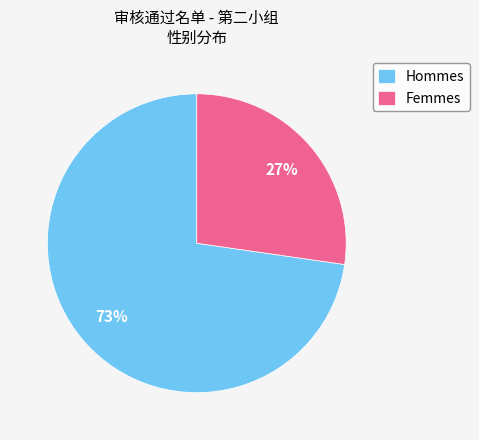

To the nearest percent, what percentage of the pie is Femmes?

27%